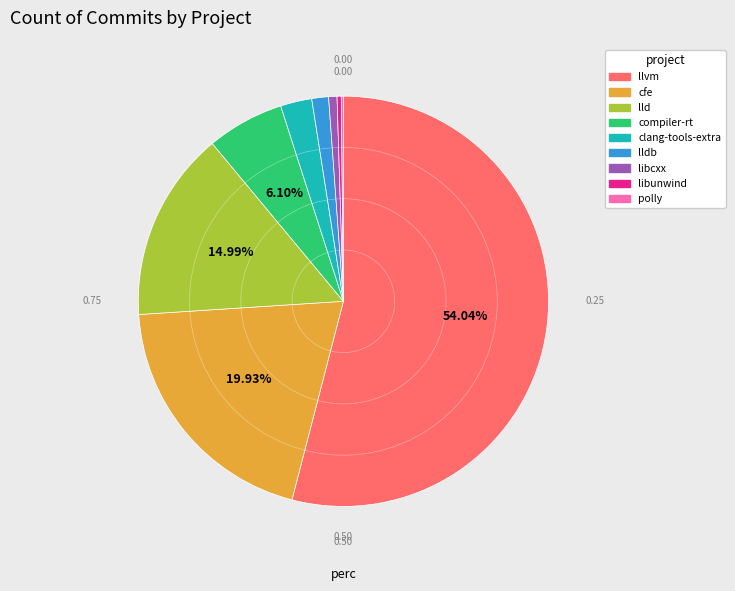

Which category has the biggest portion of the pie?

llvm